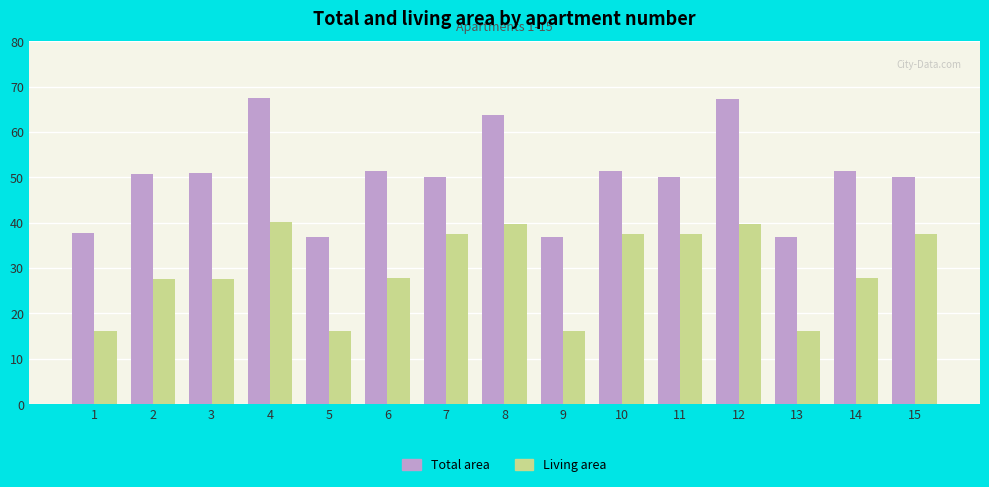

What is the lowest value of the Living area series?

16.1